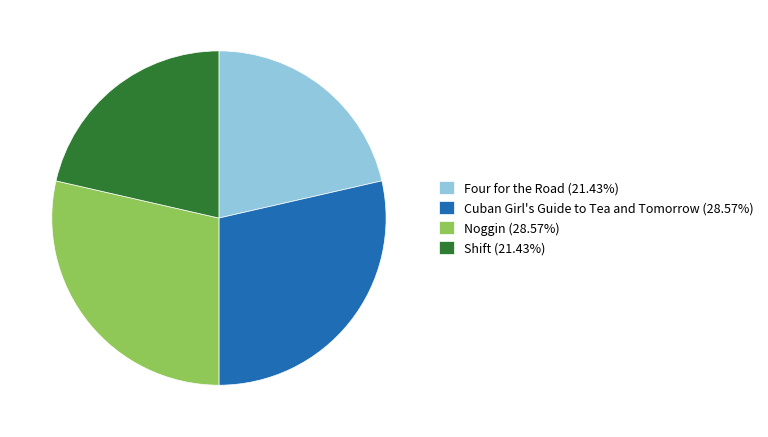

Is there a majority slice in this chart?

No